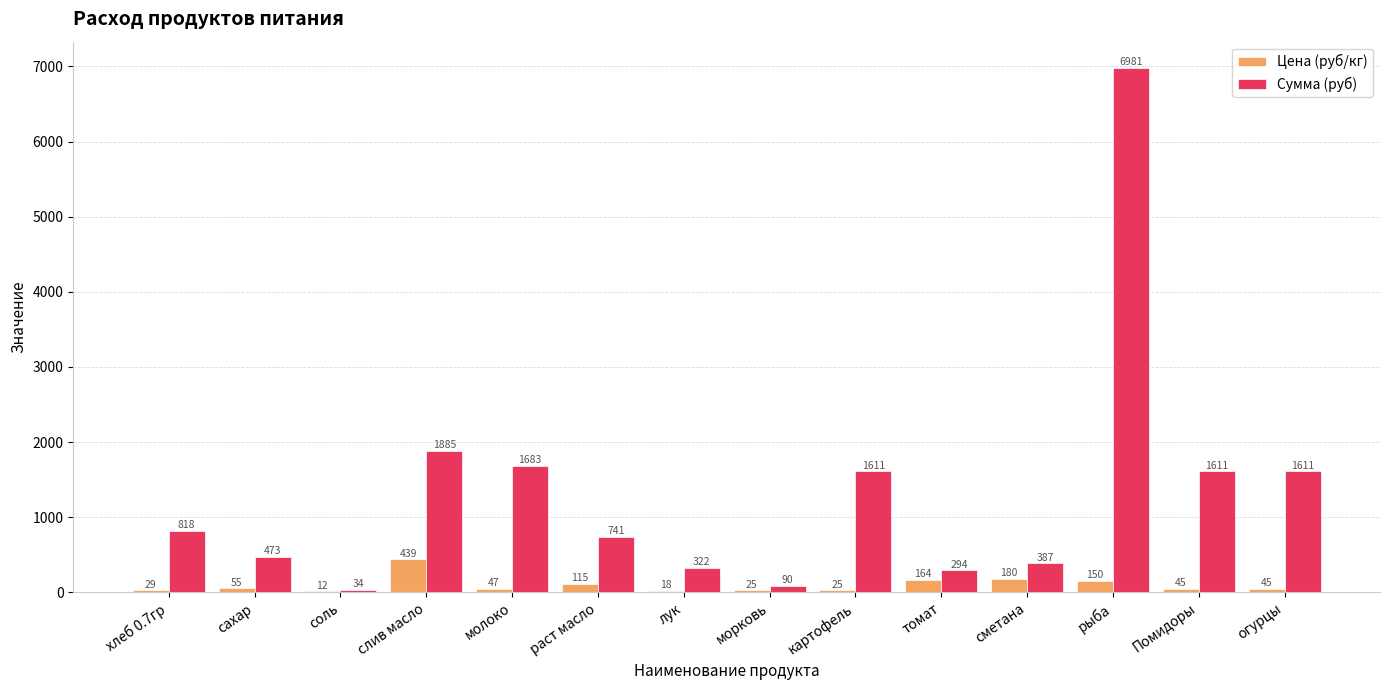

How many groups of bars are there?

14